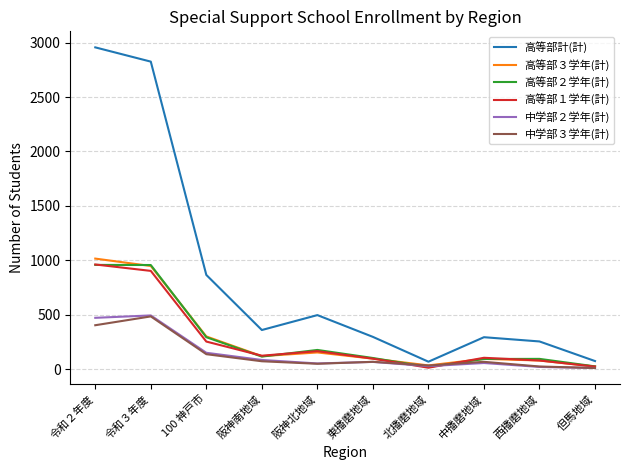

How many interior local peaks does the 高等部計(計) series have?

2